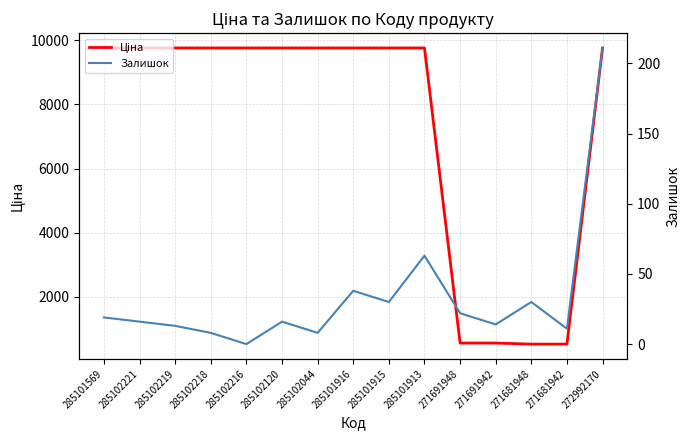

What position from the left is 285102120?

6